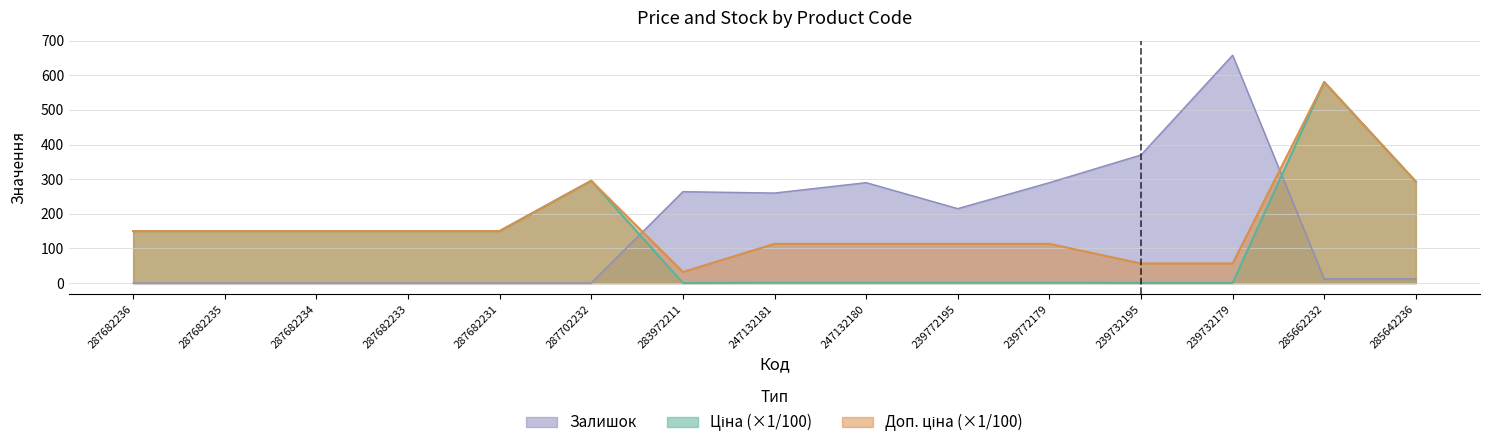

How many lines are shown in the chart?

3